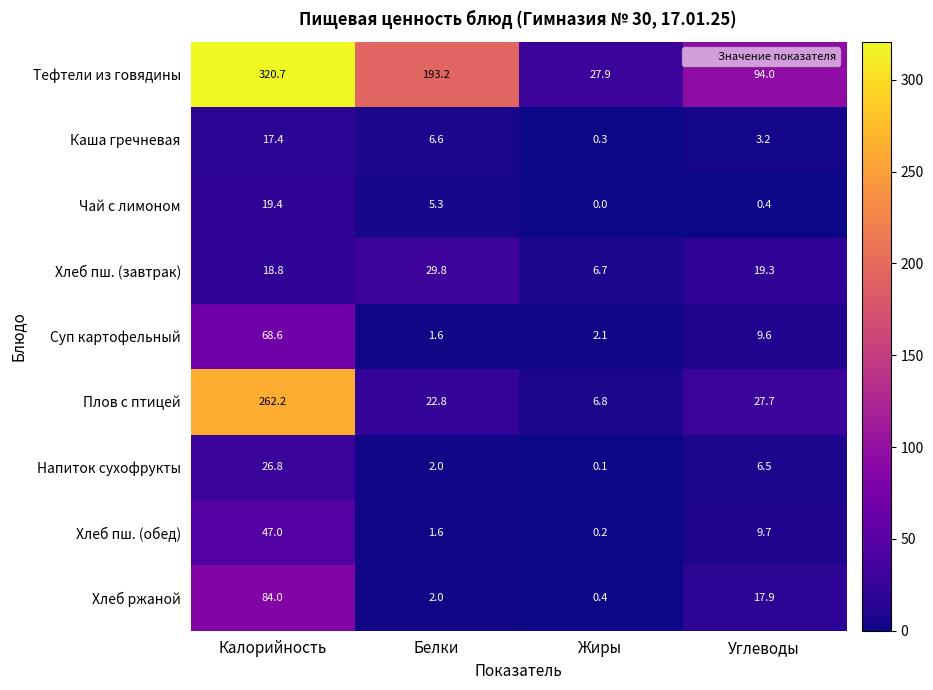

What is the maximum value shown in the chart?

320.7